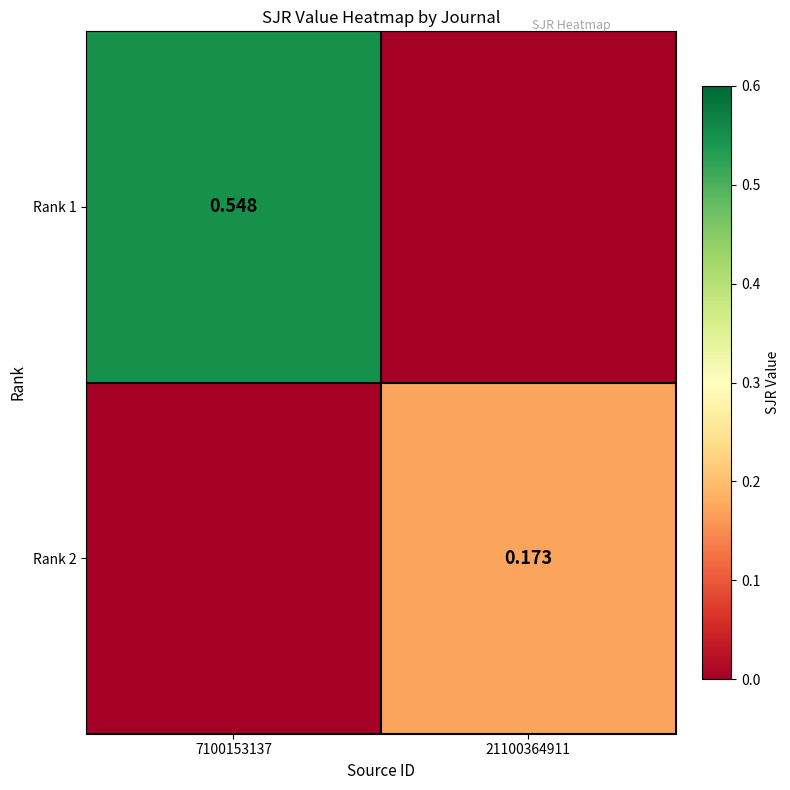

Rank the series at 7100153137 from highest to lowest value.

Rank 1, Rank 2